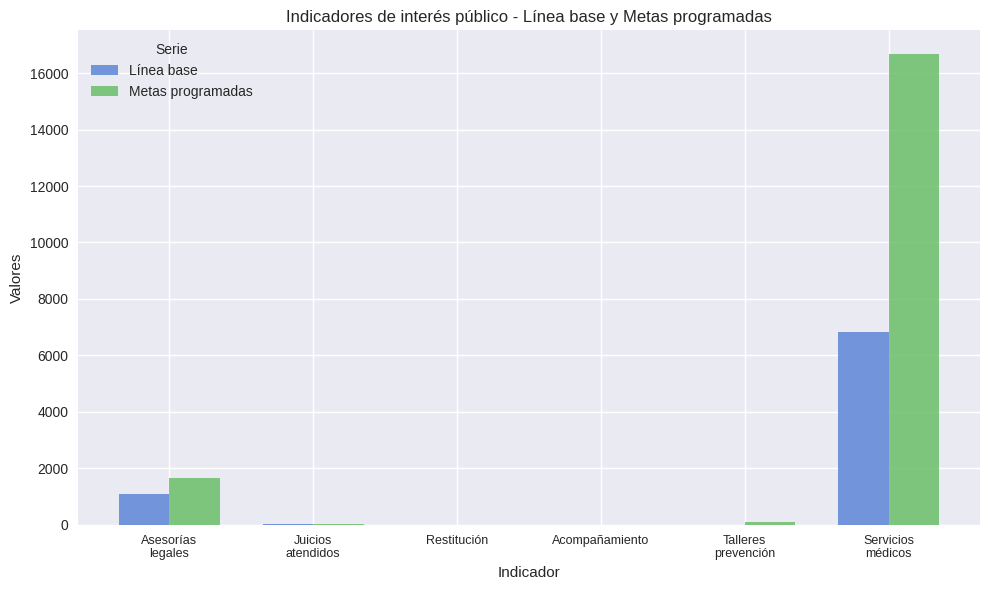

Which series has the largest range (max minus min)?

Metas programadas